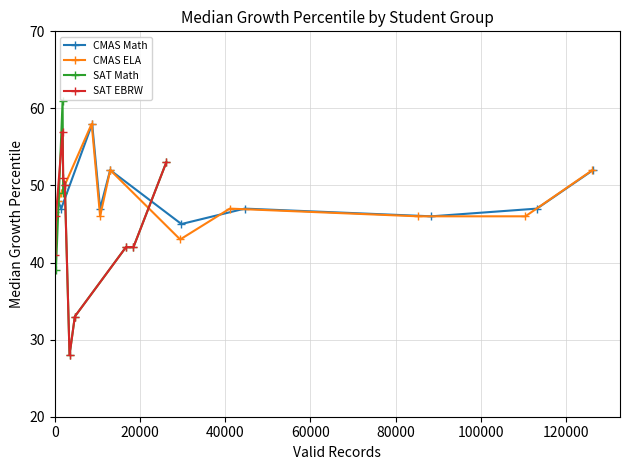

What is the minimum value for CMAS Math?

45